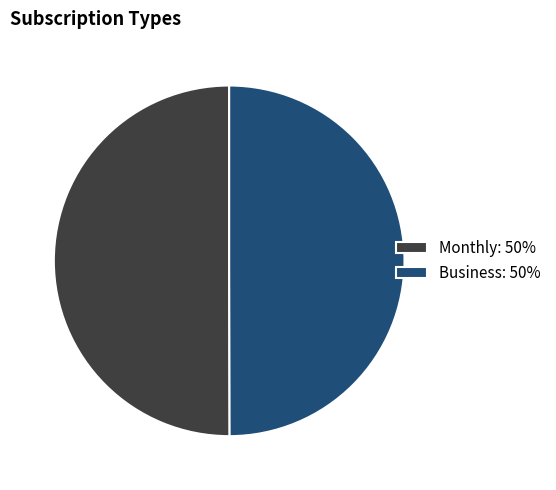

How many slices are in this pie chart?

2